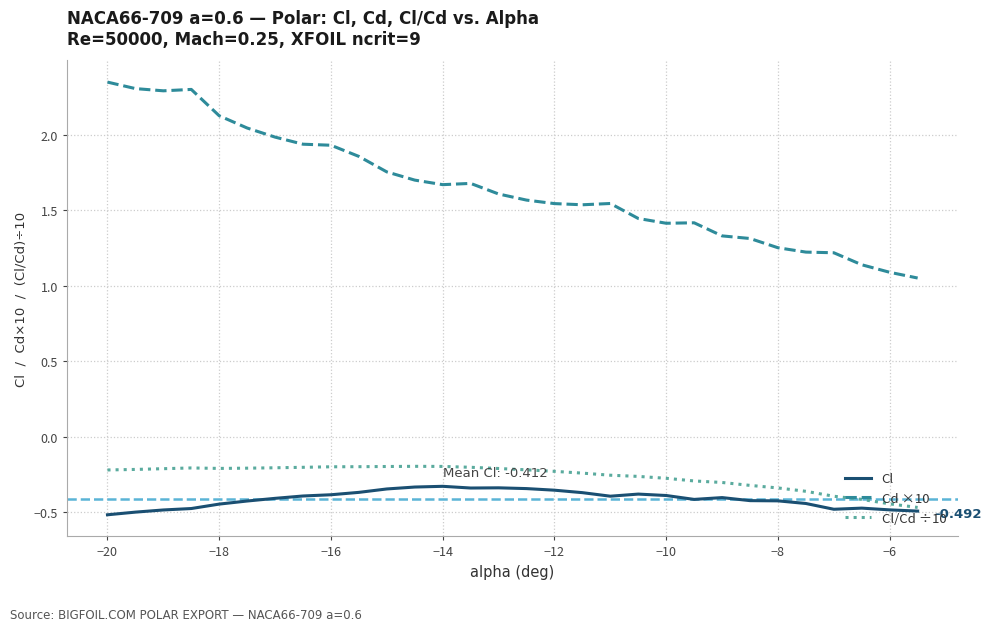

True or false: Cd ×10 and Cl/Cd ÷10 cross at least once.

False